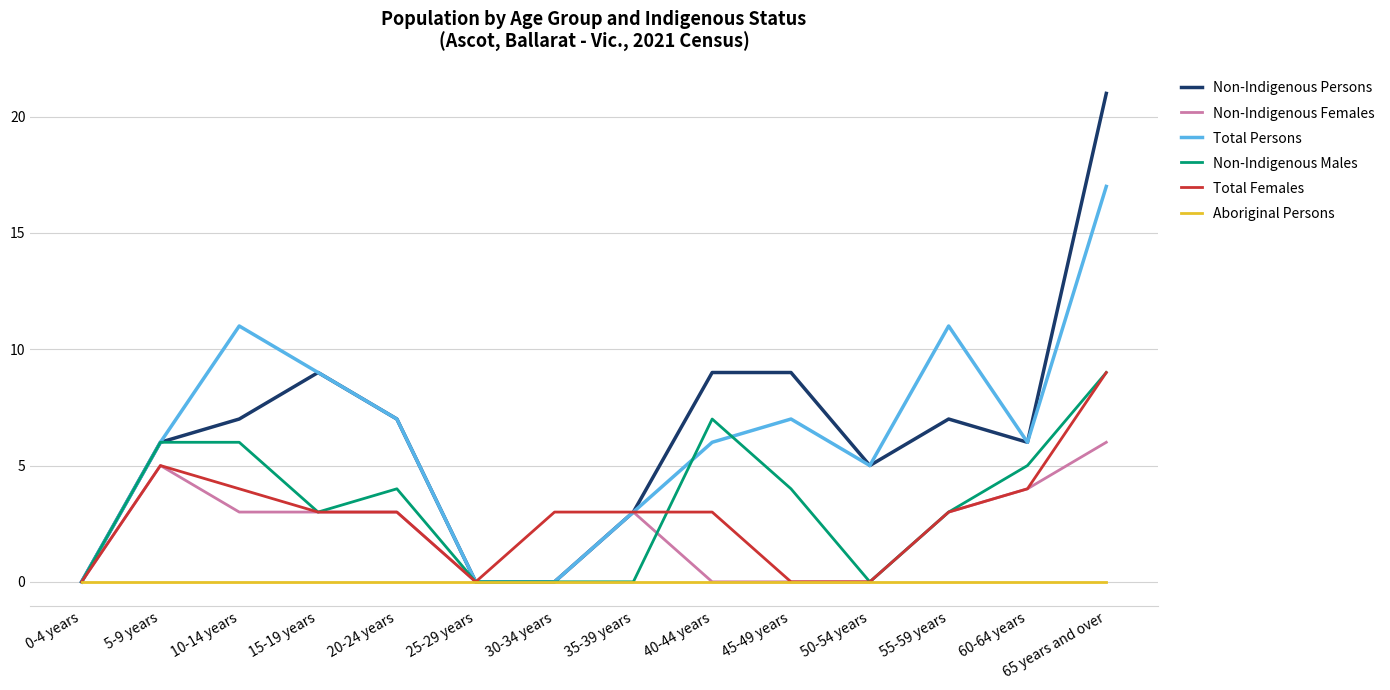

What are all the series names shown in the legend?

Non-Indigenous Persons, Non-Indigenous Females, Total Persons, Non-Indigenous Males, Total Females, Aboriginal Persons